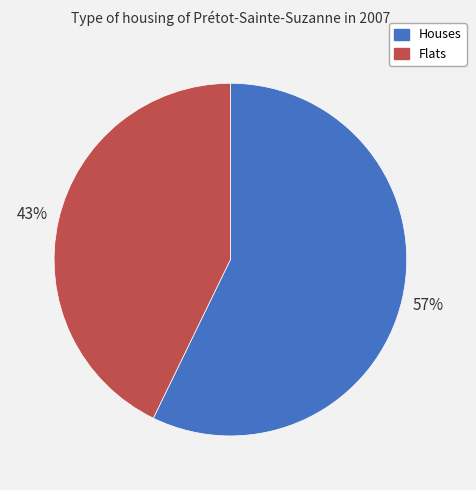

To the nearest percent, what is the difference between the largest and smallest slice percentages?

14%